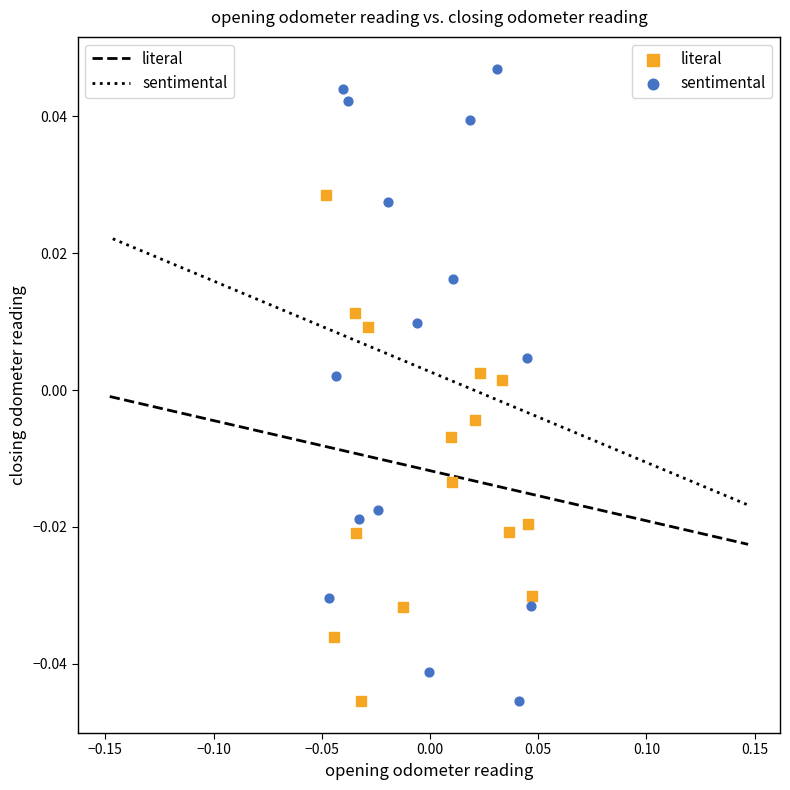

Which series reaches the maximum Y coordinate?

sentimental